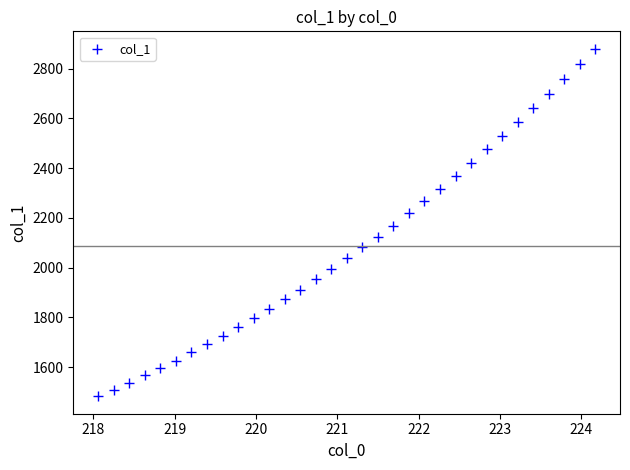

What is the range of Y values (max minus min)?

1398.0